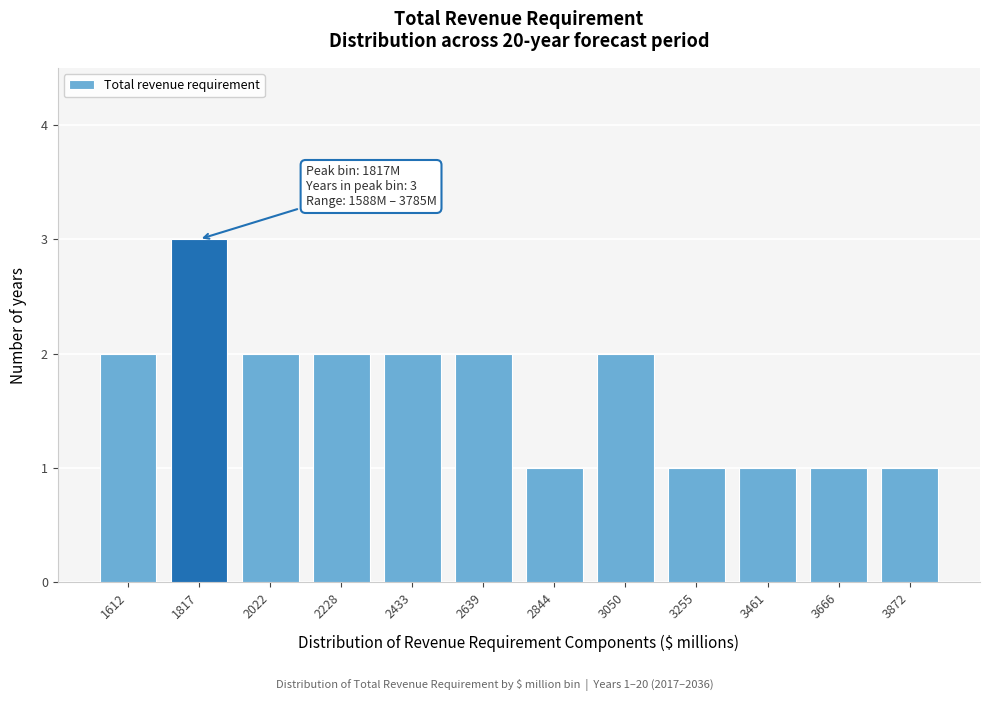

Reading right to left, list all the values displayed in this chart.

1	1	1	1	2	1	2	2	2	2	3	2